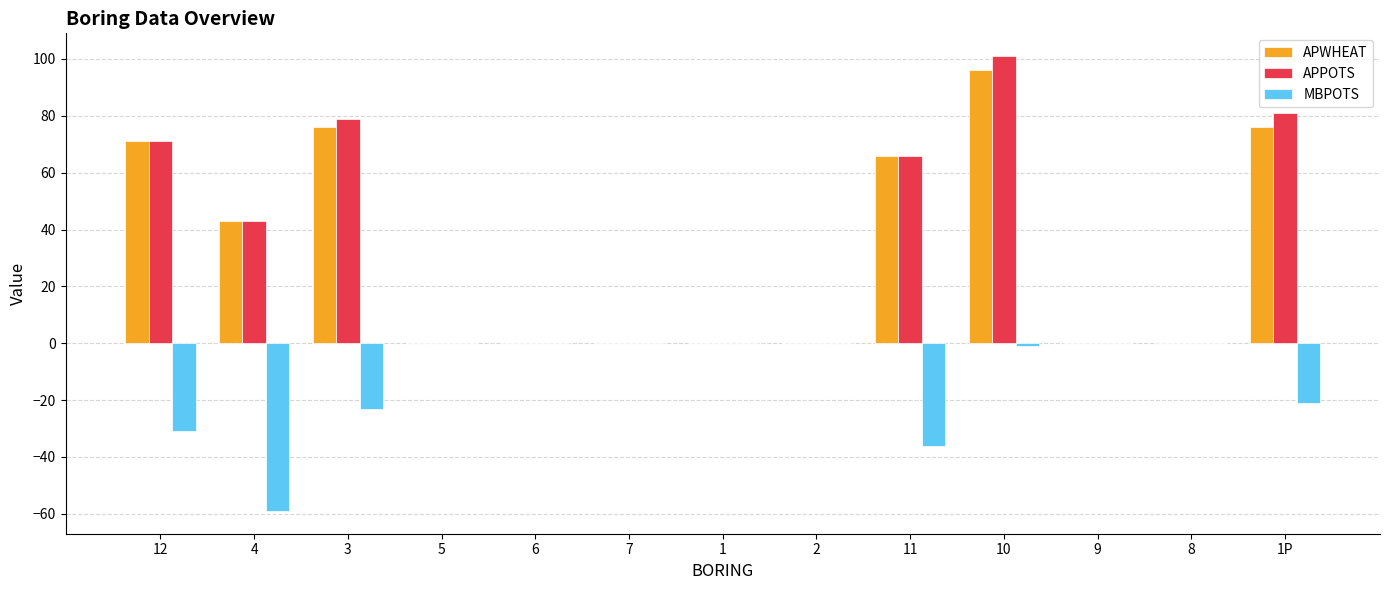

How many series are shown in this chart?

3